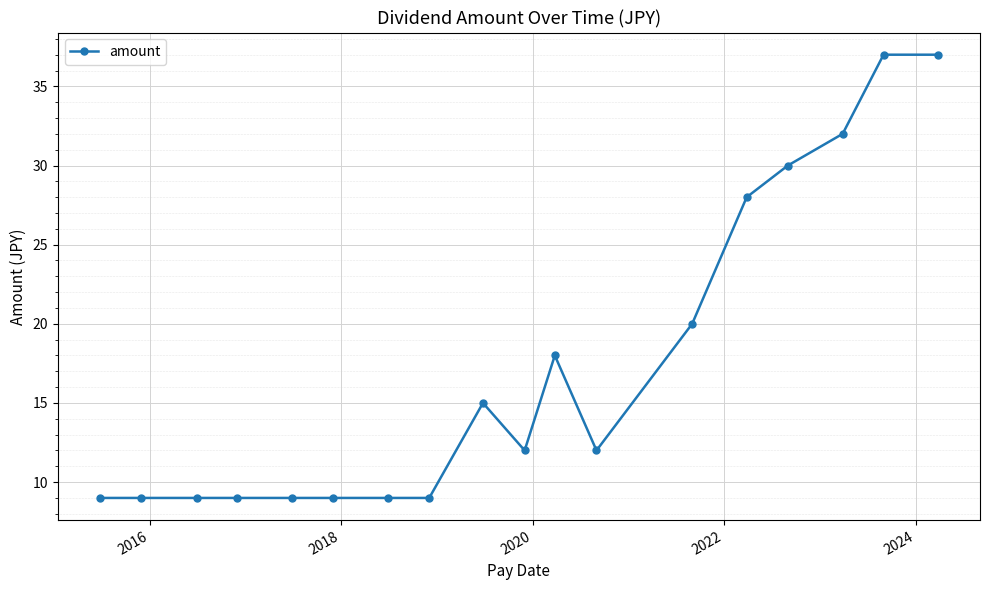

Reading left to right, extract all data points from this chart.

9	9	9	9	9	9	9	9	15	12	18	12	20	28	30	32	37	37